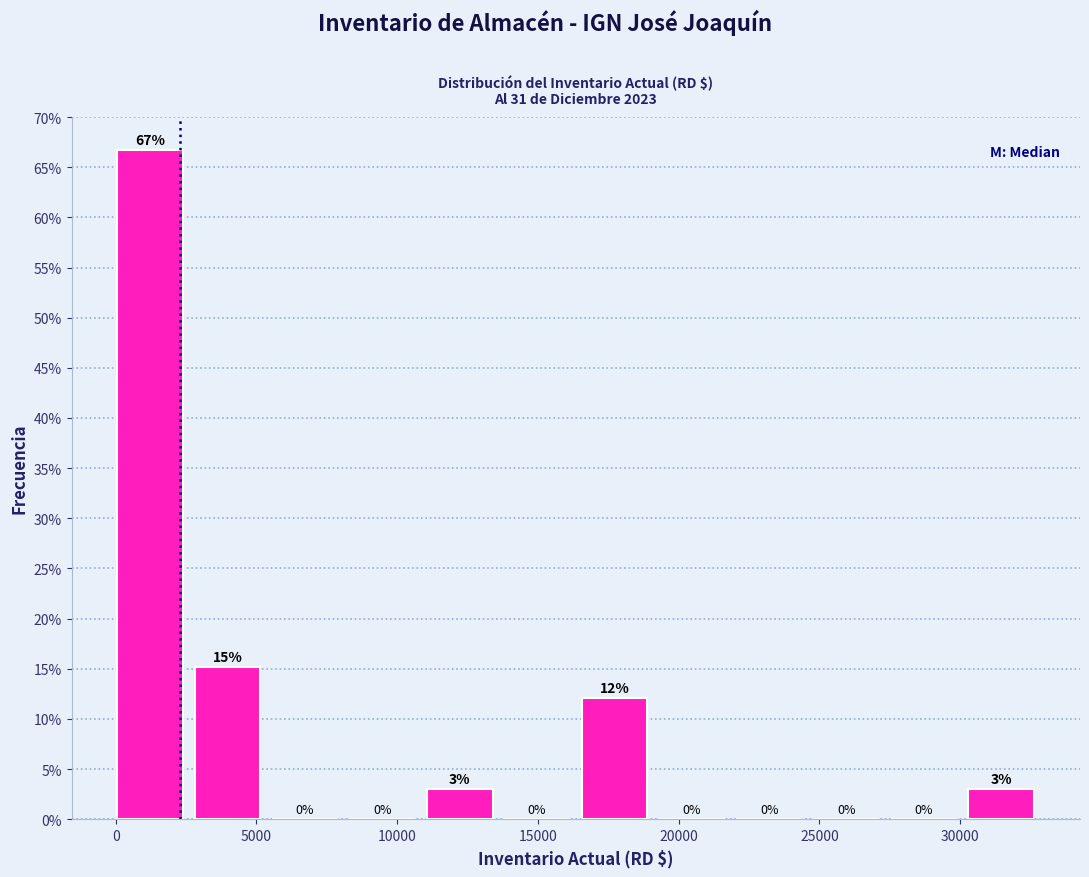

Over which range of the x-axis is the bar tallest?

0 to 3000